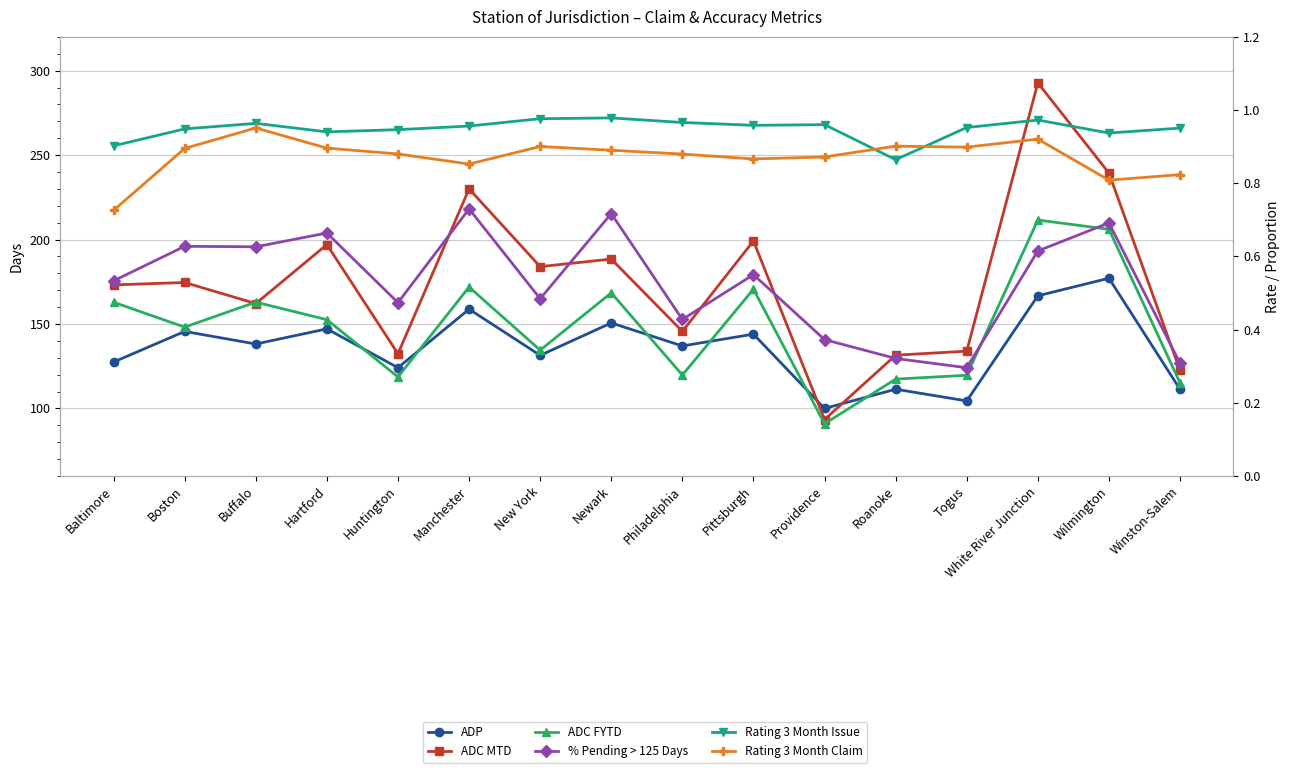

True or false: ADP and Rating 3 Month Claim cross at least once.

False